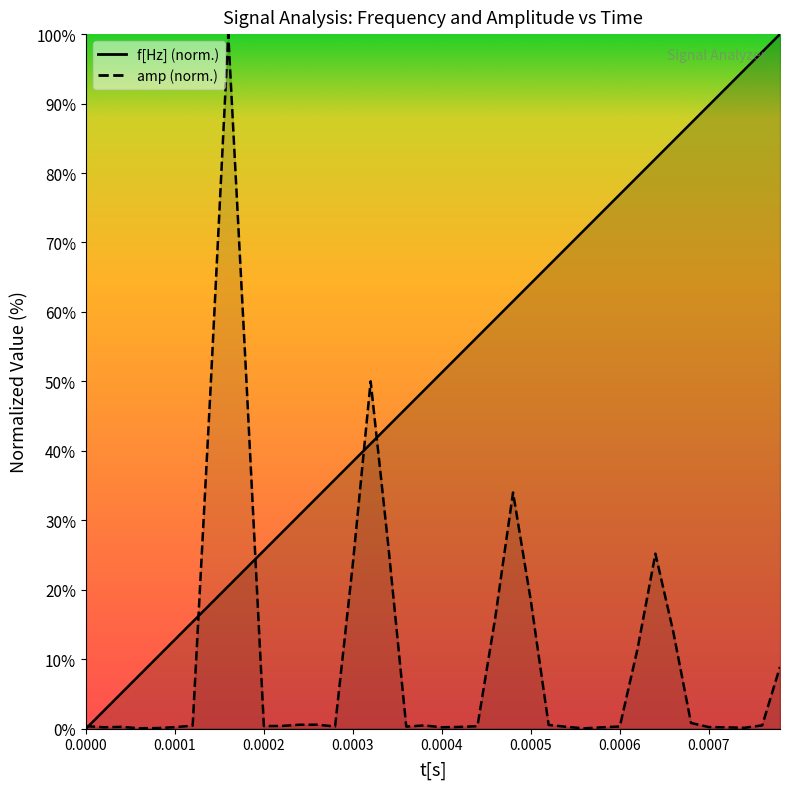

Reading right to left, what are all the values shown in this chart?

f[Hz]: 100.0	97.4	94.9	92.3	89.7	87.2	84.6	82.1	79.5	76.9	74.4	71.8	69.2	66.7	64.1	61.5	59.0	56.4	53.8	51.3	48.7	46.2	43.6	41.0	38.5	35.9	33.3	30.8	28.2	25.6	23.1	20.5	17.9	15.4	12.8	10.3	7.7	5.1	2.6	0.0
amp: 8.9	0.5	0.1	0.2	0.2	0.8	14.0	25.2	11.6	0.3	0.2	0.1	0.3	0.5	18.4	34.0	16.0	0.4	0.3	0.2	0.5	0.3	26.1	50.0	23.8	0.3	0.6	0.6	0.4	0.4	51.1	100.0	48.7	0.4	0.2	0.1	0.1	0.3	0.2	0.4